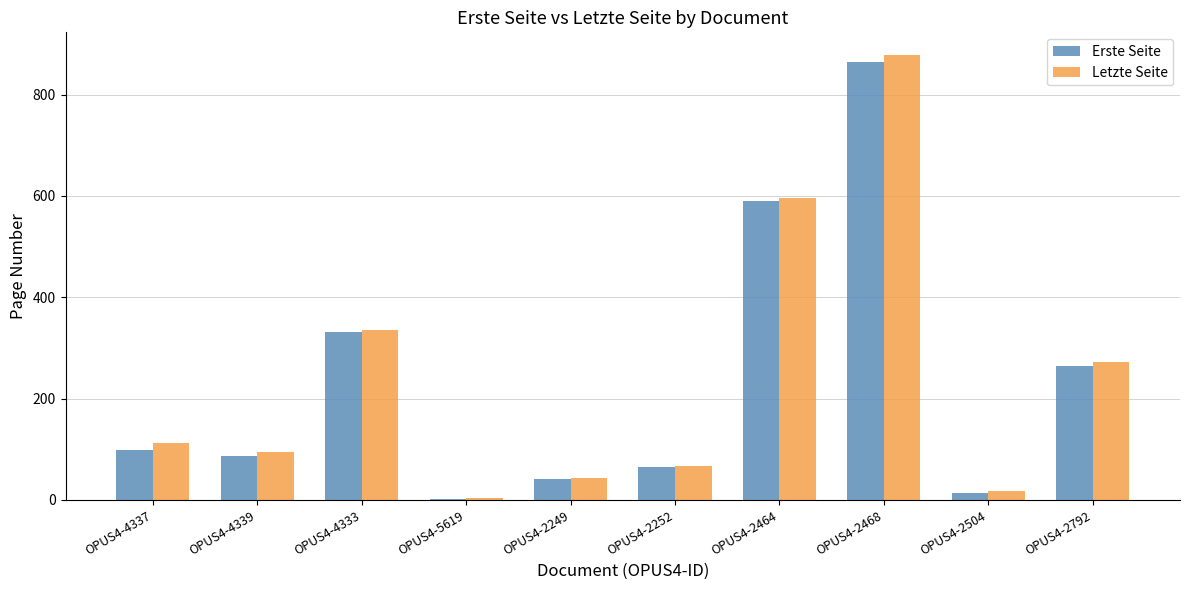

Which series has the largest range (max minus min)?

Letzte Seite